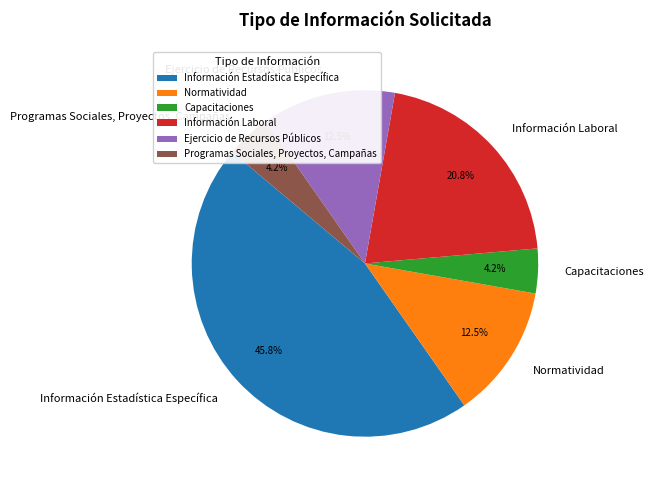

What percentage is NOT represented by Capacitaciones?

95.8%